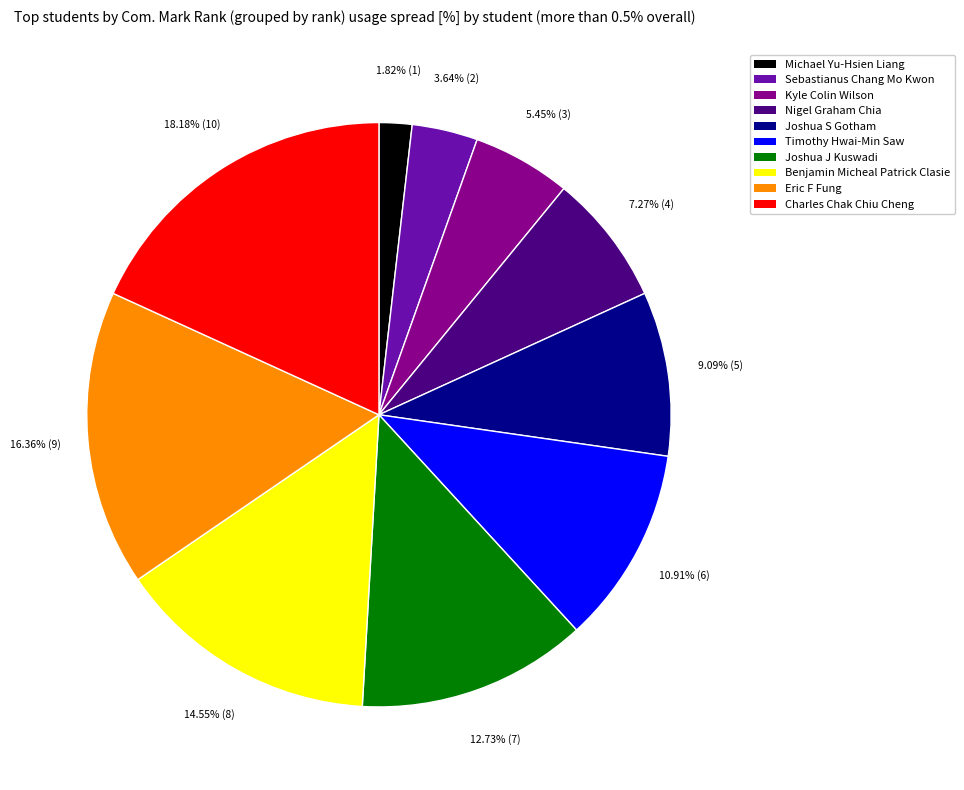

Which slice is the largest?

Charles Chak Chiu Cheng